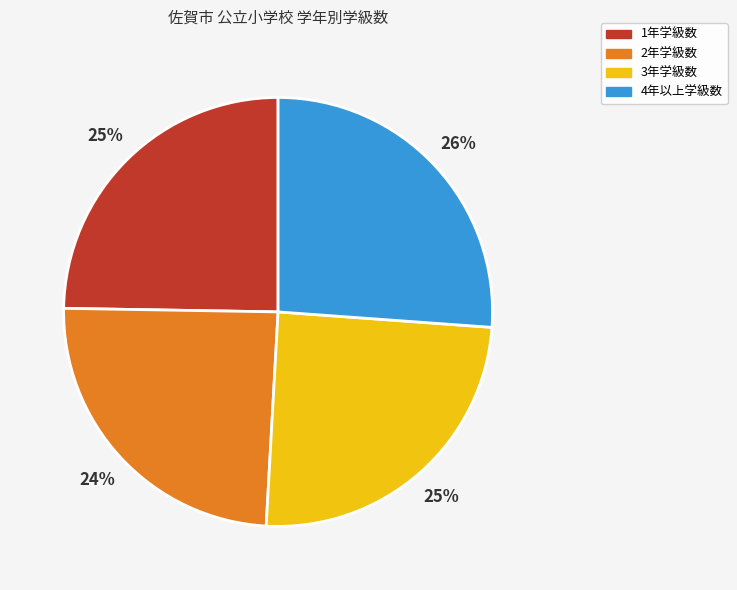

Is there a majority slice in this chart?

No